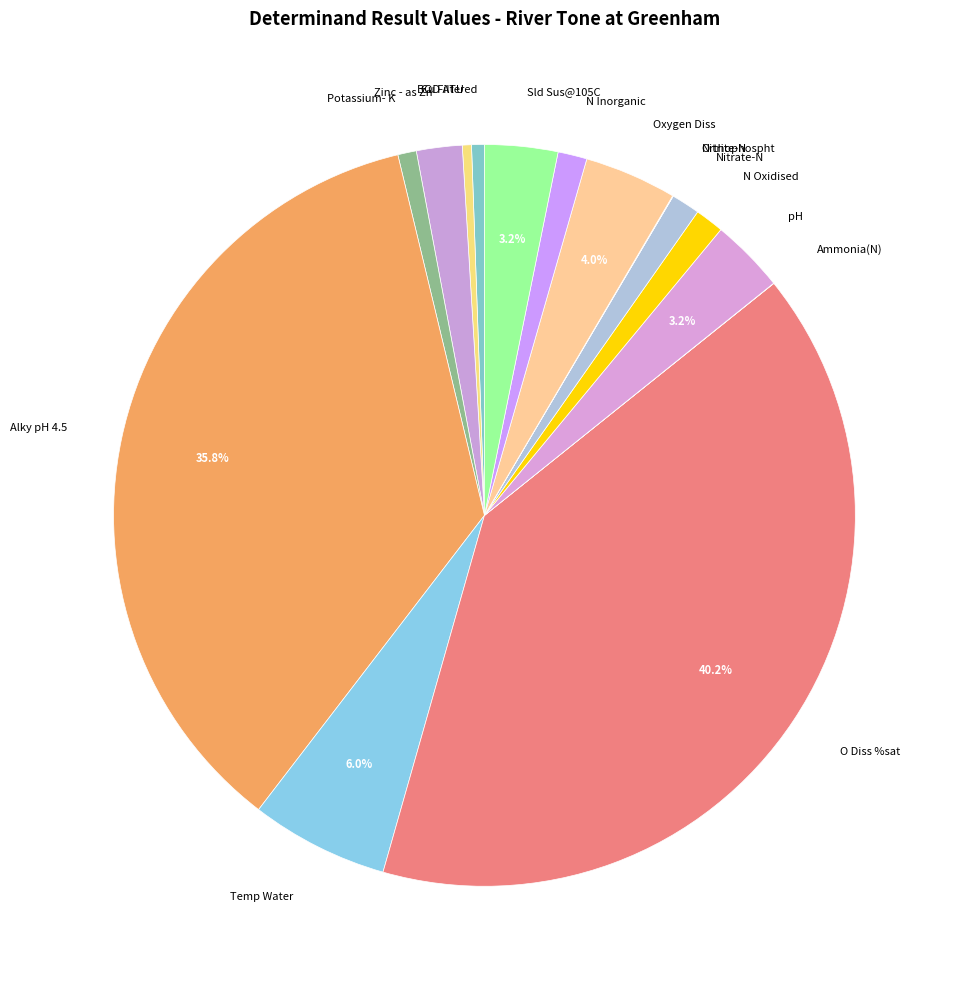

What portion of the pie excludes Temp Water?

94.0%